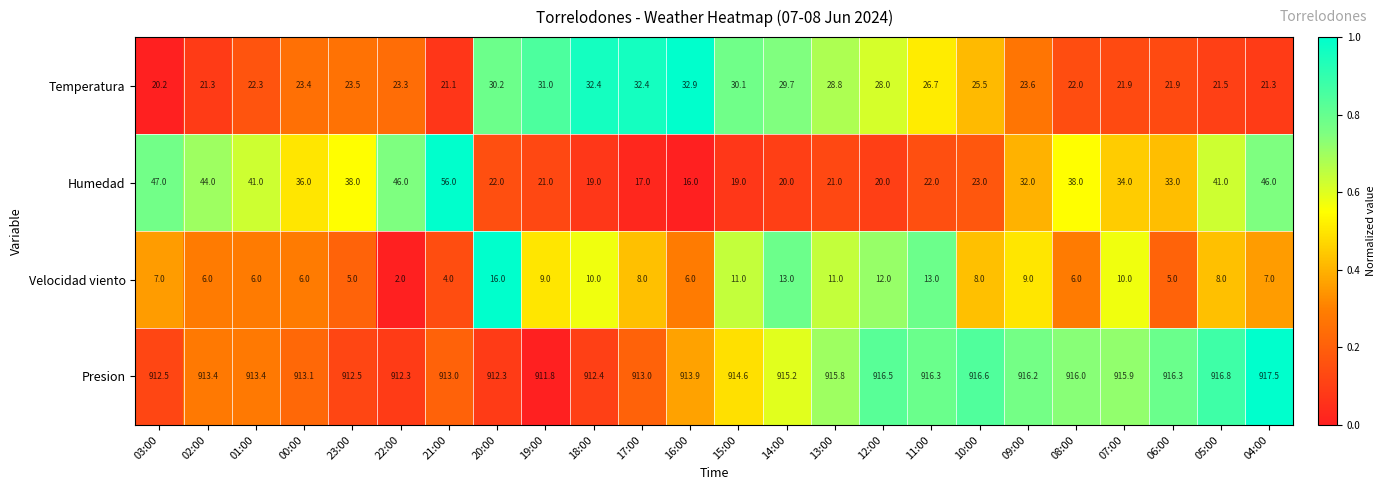

Which series changed the most between 18:00 and 06:00?

Humedad